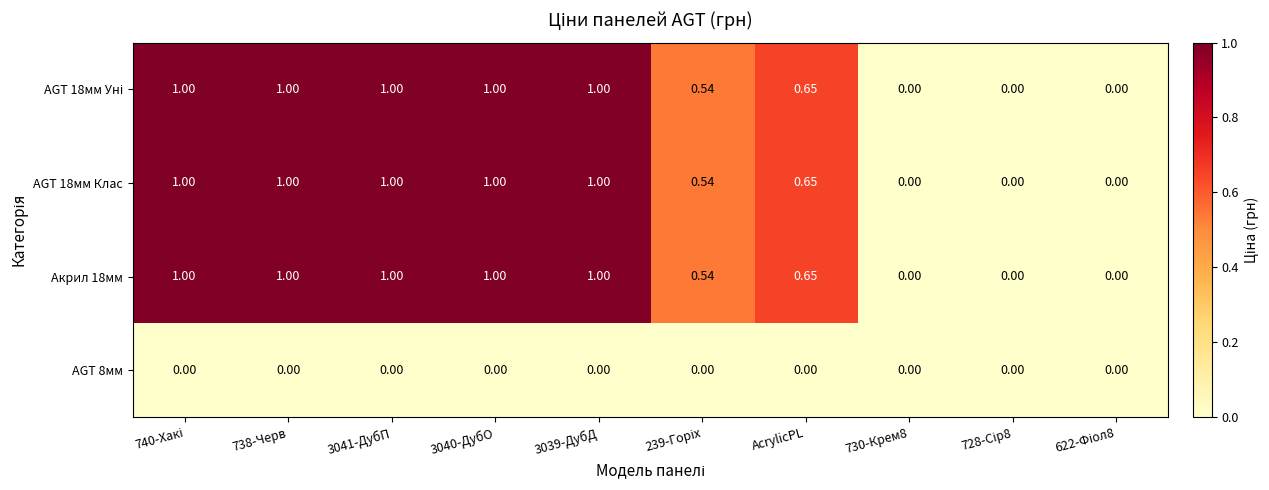

Count the number of categories in the chart.

10